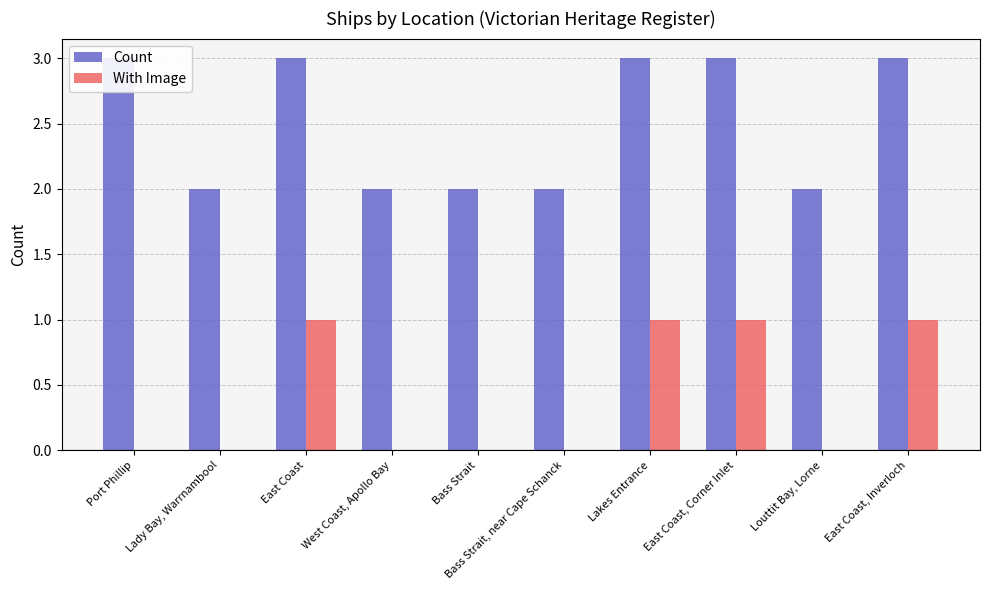

Which label corresponds to the largest value in the chart?

Port Phillip